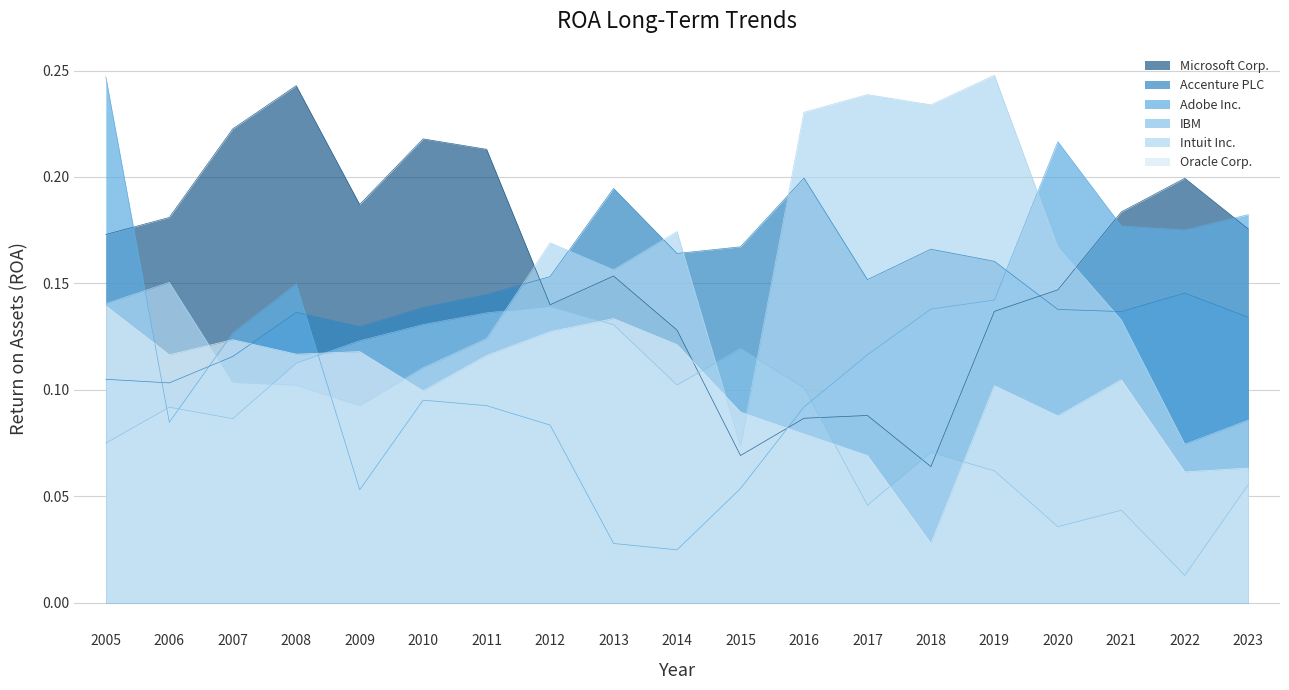

Reading right to left, transcribe all the data shown in this chart.

Microsoft Corp.: 2023=0.2	2022=0.2	2021=0.2	2020=0.1	2019=0.1	2018=0.1	2017=0.1	2016=0.1	2015=0.1	2014=0.1	2013=0.2	2012=0.1	2011=0.2	2010=0.2	2009=0.2	2008=0.2	2007=0.2	2006=0.2	2005=0.2
Accenture PLC: 2023=0.1	2022=0.1	2021=0.1	2020=0.1	2019=0.2	2018=0.2	2017=0.2	2016=0.2	2015=0.2	2014=0.2	2013=0.2	2012=0.2	2011=0.1	2010=0.1	2009=0.1	2008=0.1	2007=0.1	2006=0.1	2005=0.1
Adobe Inc.: 2023=0.2	2022=0.2	2021=0.2	2020=0.2	2019=0.1	2018=0.1	2017=0.1	2016=0.1	2015=0.1	2014=0.0	2013=0.0	2012=0.1	2011=0.1	2010=0.1	2009=0.1	2008=0.1	2007=0.1	2006=0.1	2005=0.2
IBM: 2023=0.1	2022=0.0	2021=0.0	2020=0.0	2019=0.1	2018=0.1	2017=0.0	2016=0.1	2015=0.1	2014=0.1	2013=0.1	2012=0.1	2011=0.1	2010=0.1	2009=0.1	2008=0.1	2007=0.1	2006=0.1	2005=0.1
Intuit Inc.: 2023=0.1	2022=0.1	2021=0.1	2020=0.2	2019=0.2	2018=0.2	2017=0.2	2016=0.2	2015=0.1	2014=0.2	2013=0.2	2012=0.2	2011=0.1	2010=0.1	2009=0.1	2008=0.1	2007=0.1	2006=0.2	2005=0.1
Oracle Corp.: 2023=0.1	2022=0.1	2021=0.1	2020=0.1	2019=0.1	2018=0.0	2017=0.1	2016=0.1	2015=0.1	2014=0.1	2013=0.1	2012=0.1	2011=0.1	2010=0.1	2009=0.1	2008=0.1	2007=0.1	2006=0.1	2005=0.1